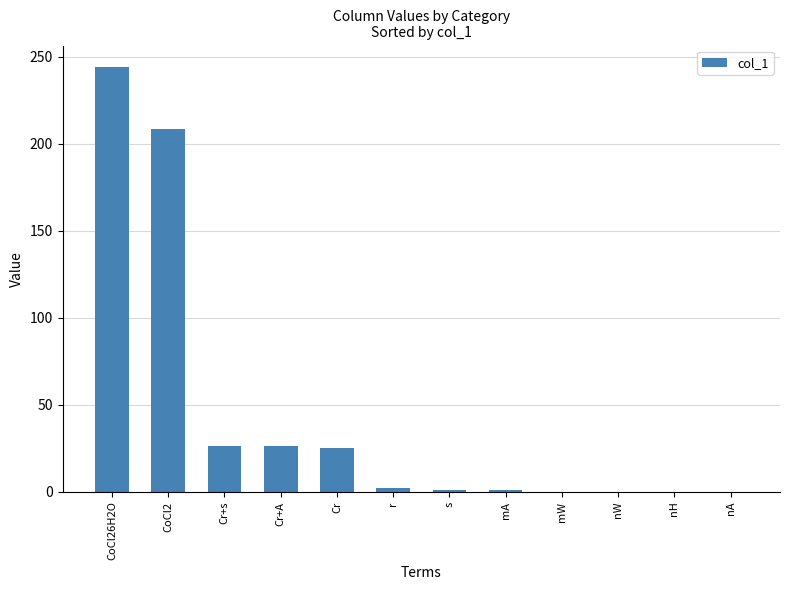

Are the bars horizontal?

No